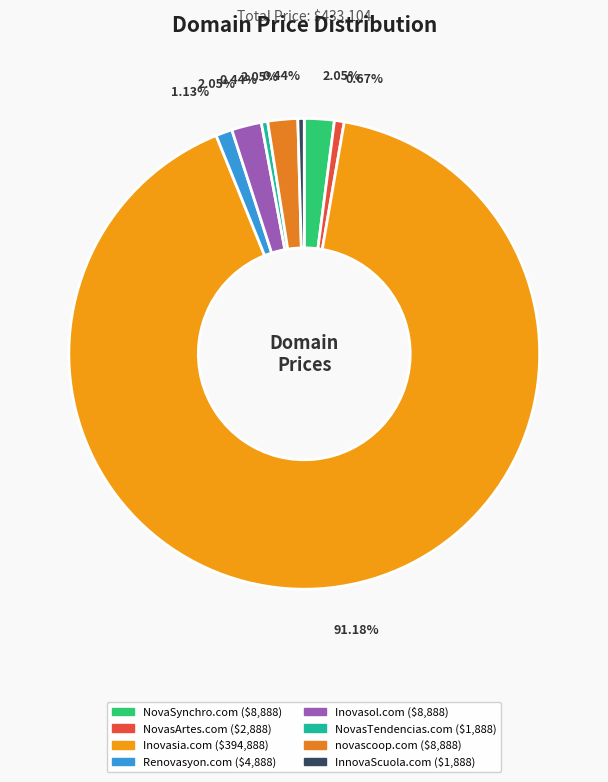

What percentage is the NovasArtes.com slice, to the nearest percent?

1%